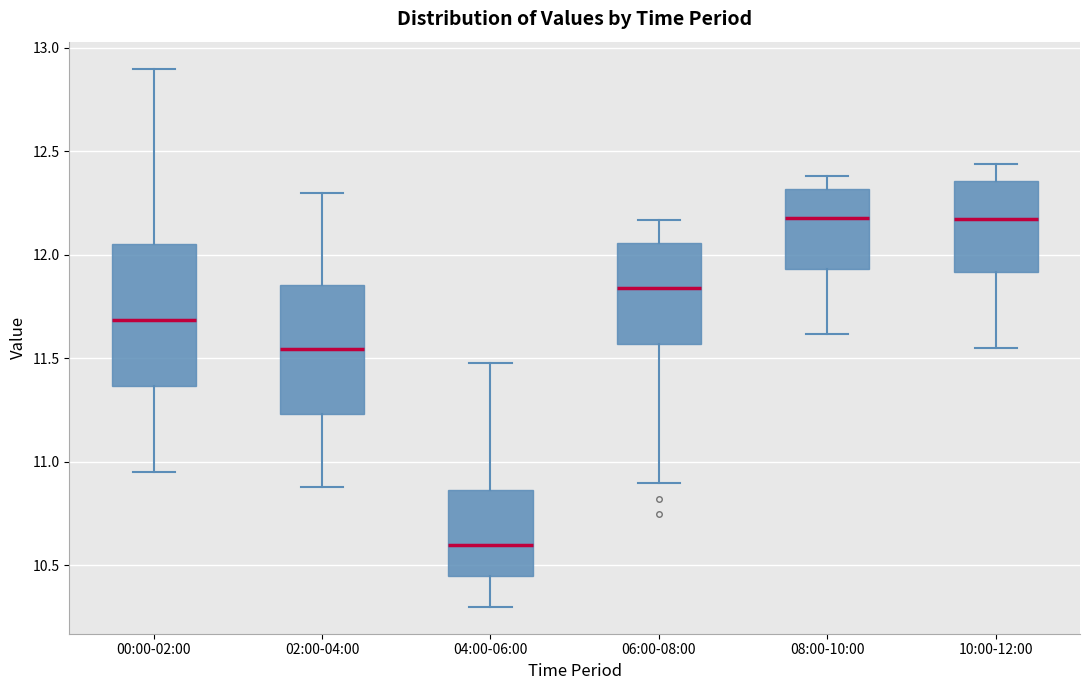

Reading left to right, transcribe this box plot: for each box, give where its median line is, the range the box spans, and where its two whiskers end, as read against the y-axis. The values are not printed on the chart, so give them approximately, as read against the axis.

00:00-02:00: median 11.70, box 11.35 to 12.05, whiskers 10.95 to 12.90
02:00-04:00: median 11.55, box 11.25 to 11.85, whiskers 10.90 to 12.30
04:00-06:00: median 10.60, box 10.45 to 10.85, whiskers 10.30 to 11.50
06:00-08:00: median 11.85, box 11.55 to 12.05, whiskers 10.90 to 12.15
08:00-10:00: median 12.20, box 11.95 to 12.30, whiskers 11.60 to 12.40
10:00-12:00: median 12.20, box 11.90 to 12.35, whiskers 11.55 to 12.45